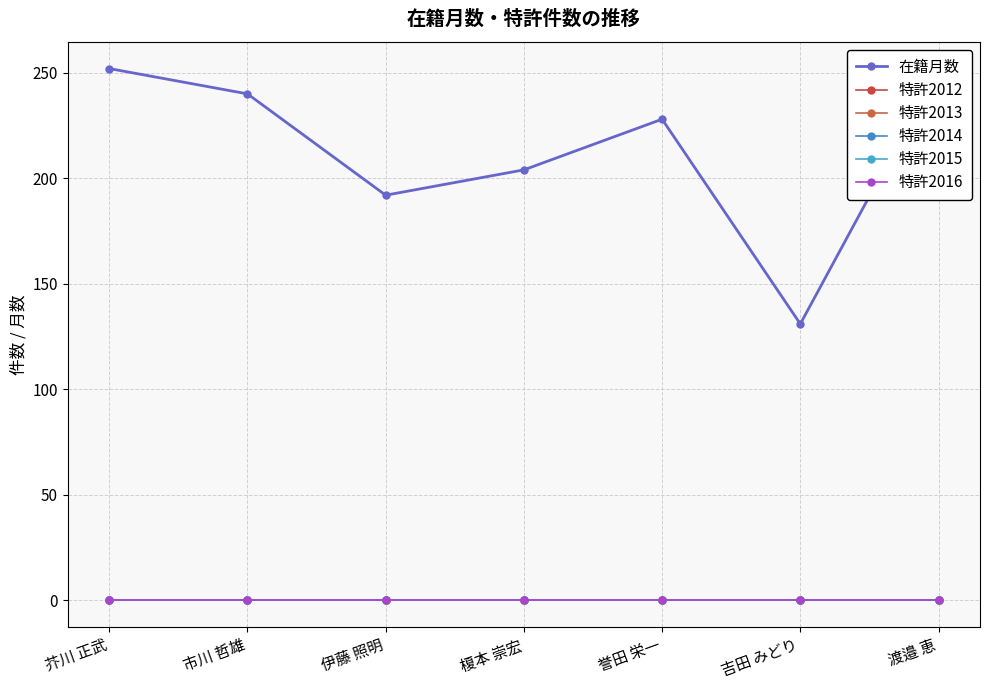

True or false: 特許2012 and 特許2016 intersect in this chart.

False